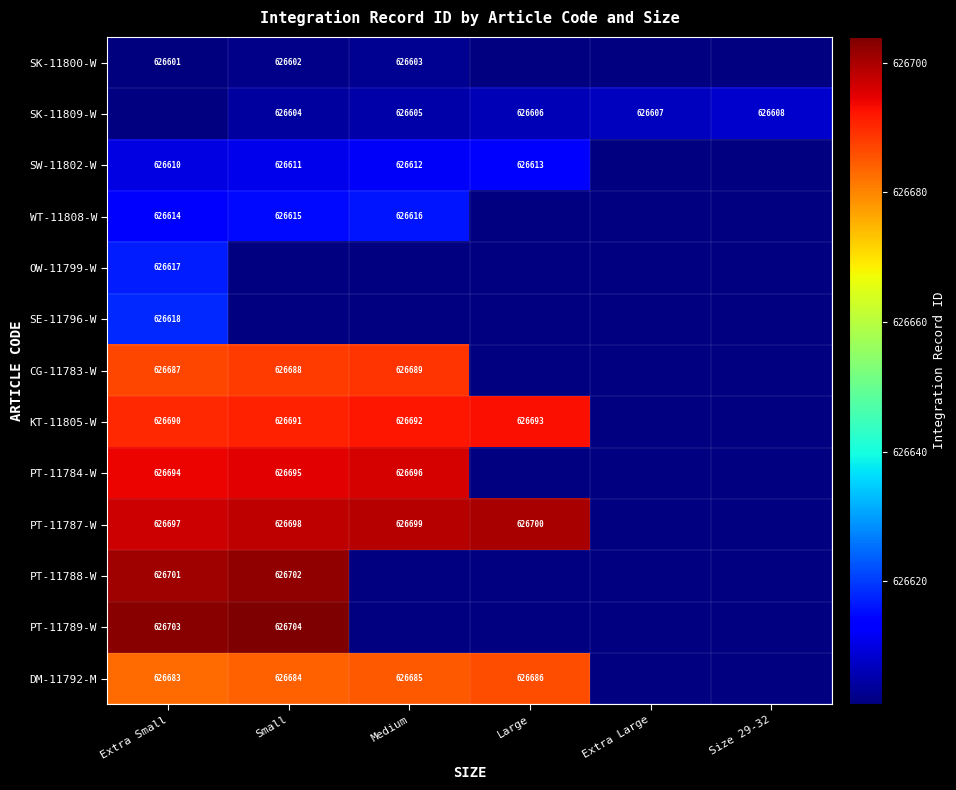

True or false: PT-11784-W has a value of 626694 at Extra Small.

True